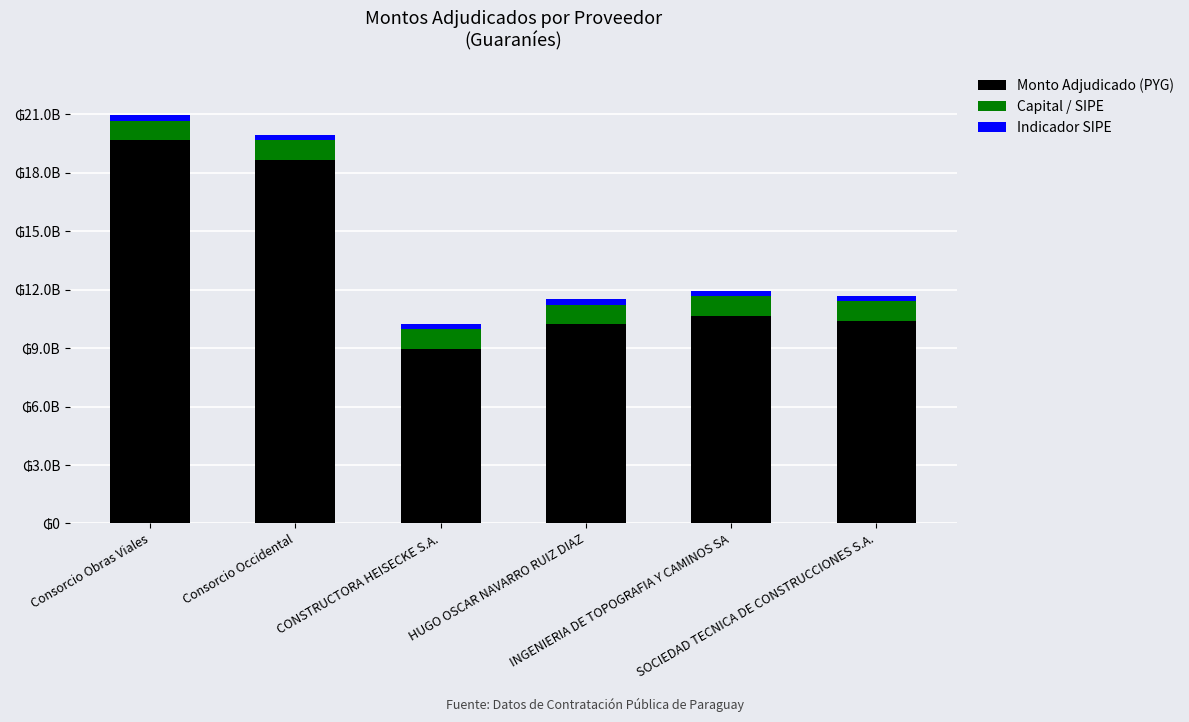

The value of Indicador SIPE at CONSTRUCTORA HEISECKE S.A. is 295368796.8. True or false?

True